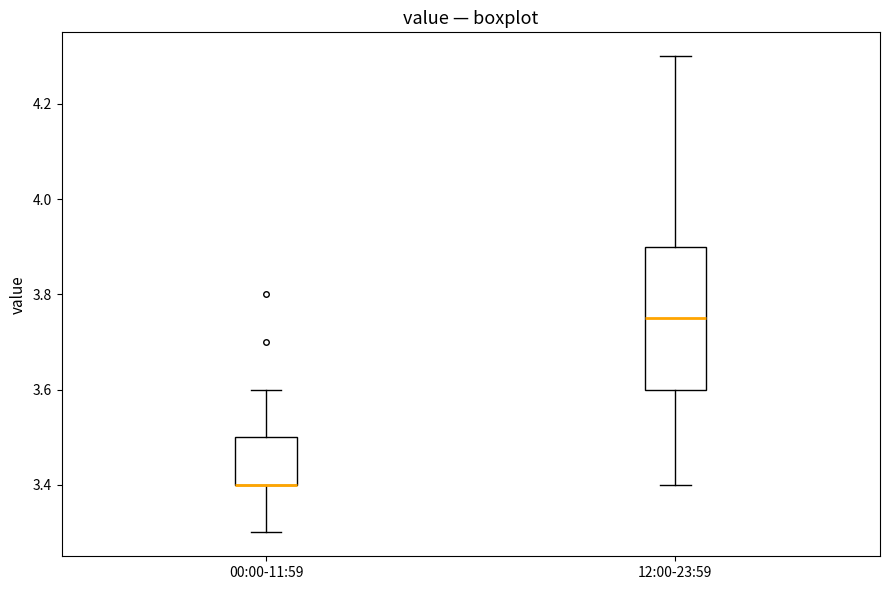

Which box is the tallest, from its lower edge to its upper edge?

12:00-23:59